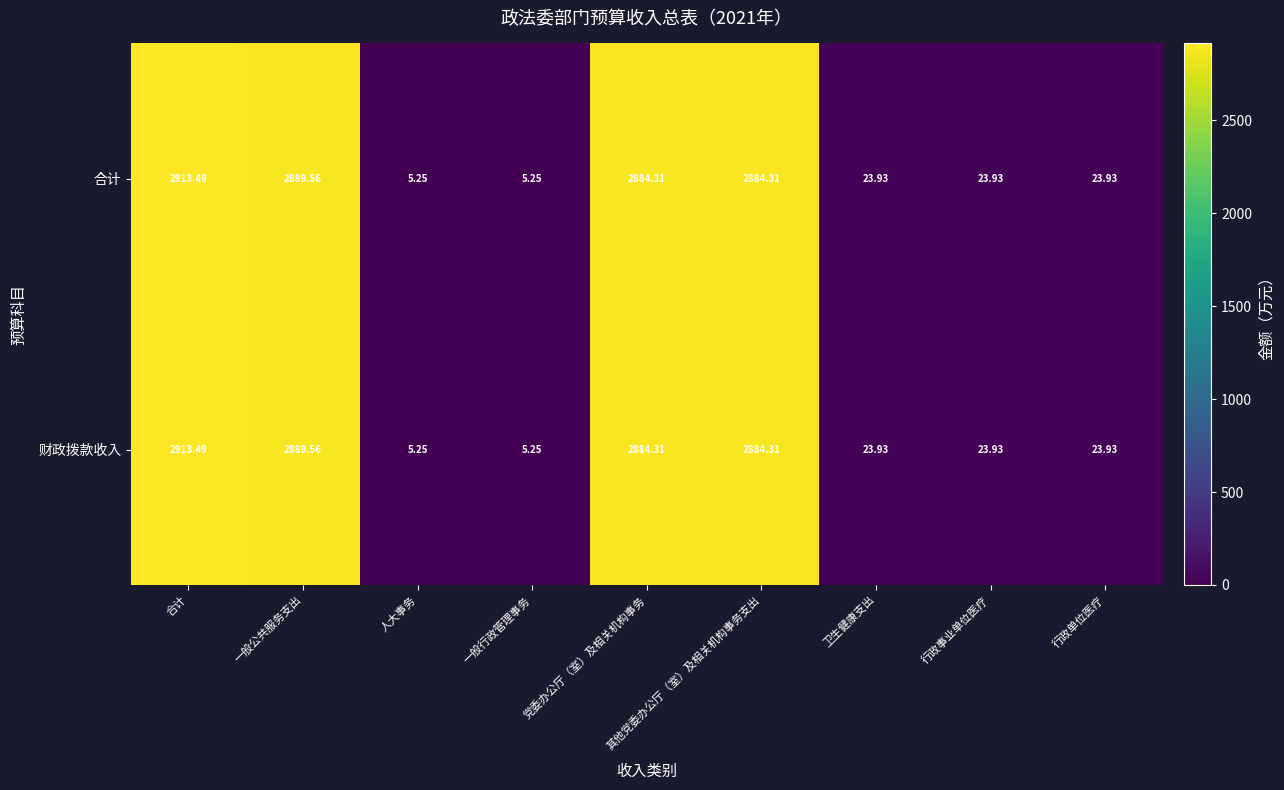

Where does the 合计 series first go above 23?

合计